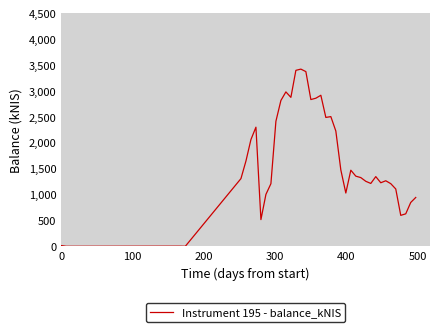

What is the difference between the maximum and minimum values?

3421.9